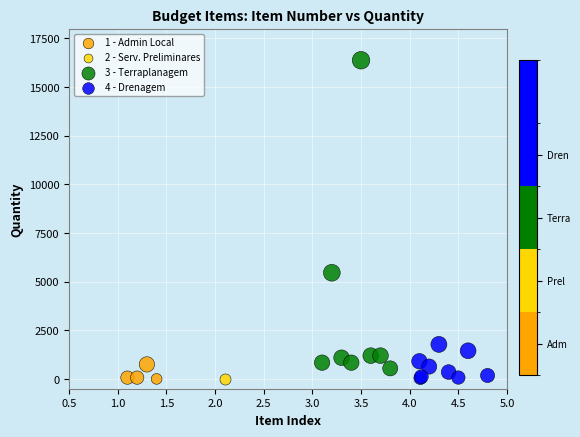

What are all the series names shown in the legend?

1 - Admin Local, 2 - Serv. Preliminares, 3 - Terraplanagem, 4 - Drenagem